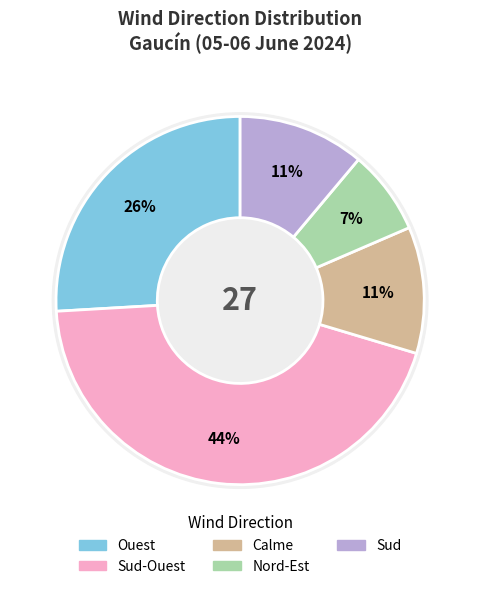

Approximately how many times larger is the value at Ouest compared to Nord-Est?

3.5